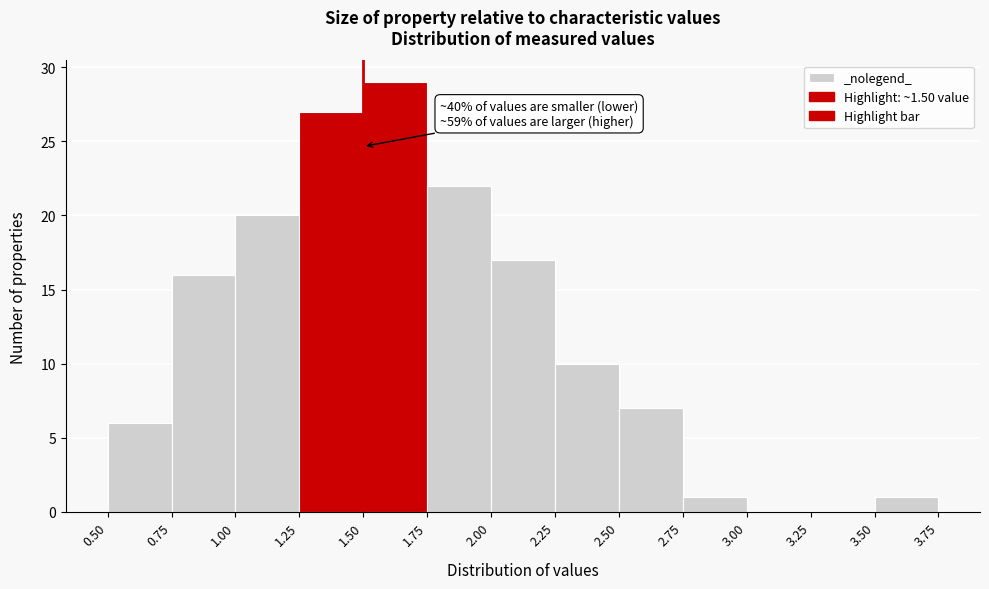

Over which range of the x-axis is the bar tallest?

1.50 to 1.75